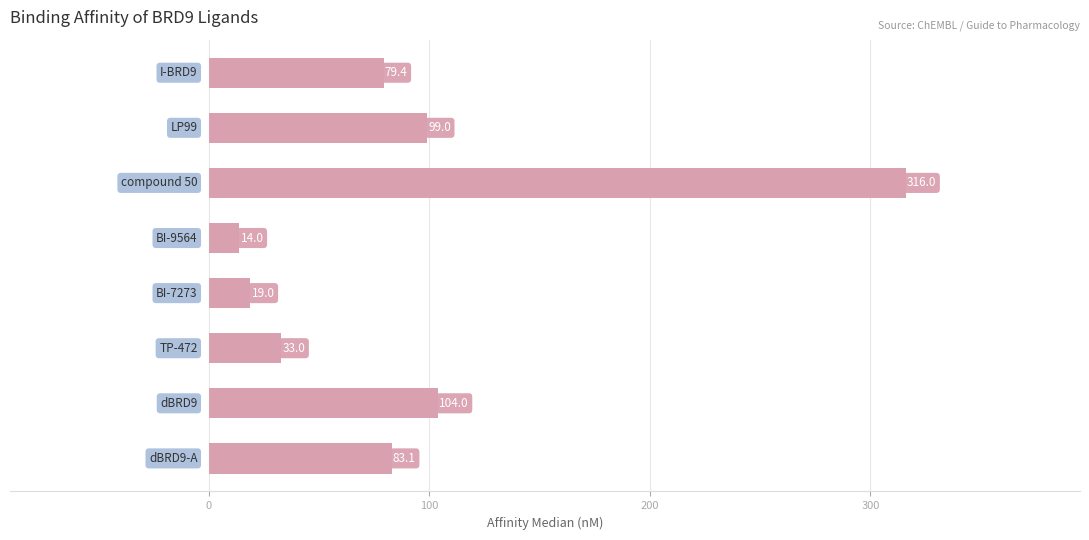

How many categories are shown in the chart?

8